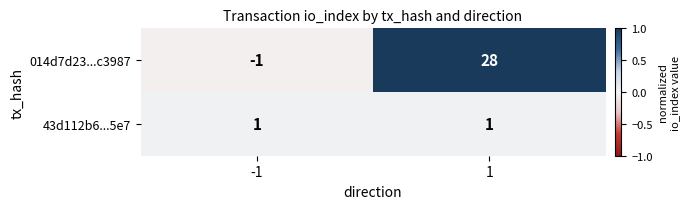

Reading left to right, what are all the values shown in this chart?

014d7d23...c3987: -1	28
43d112b6...5e7: 1	1